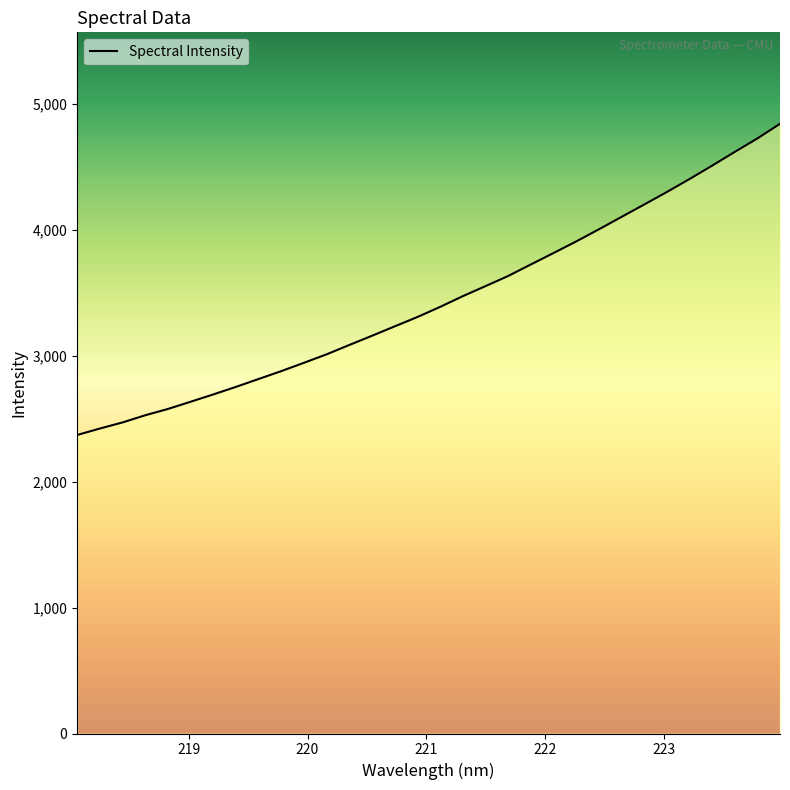

True or false: there are more than 0 points higher than both neighbors.

False